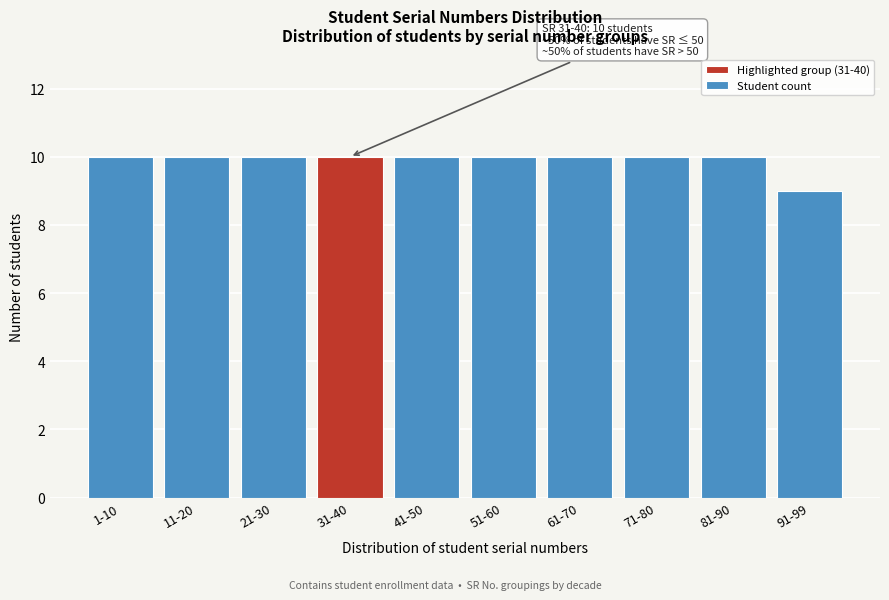

Reading left to right, transcribe all the data shown in this chart.

10	10	10	10	10	10	10	10	10	9